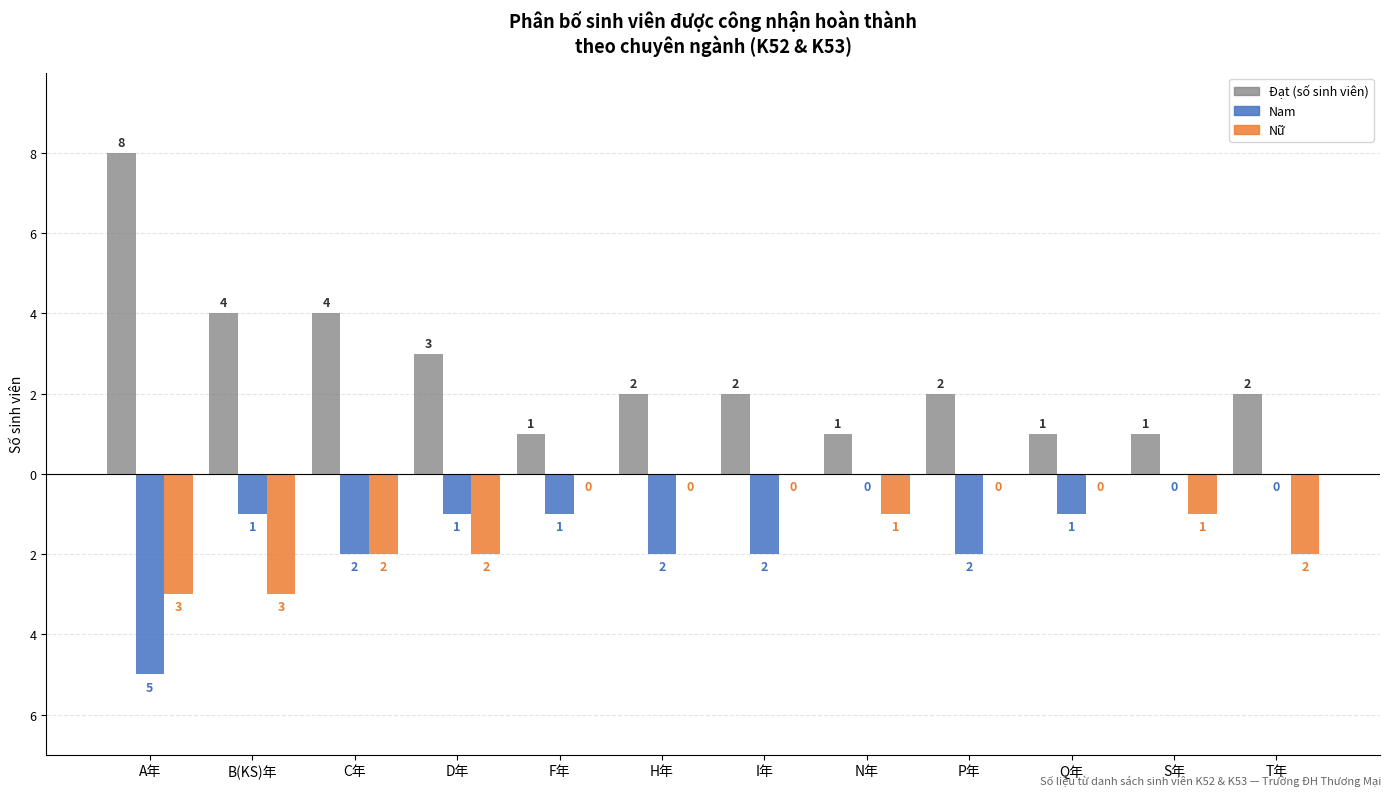

True or false: Nữ has a value of 0 at Q年.

True